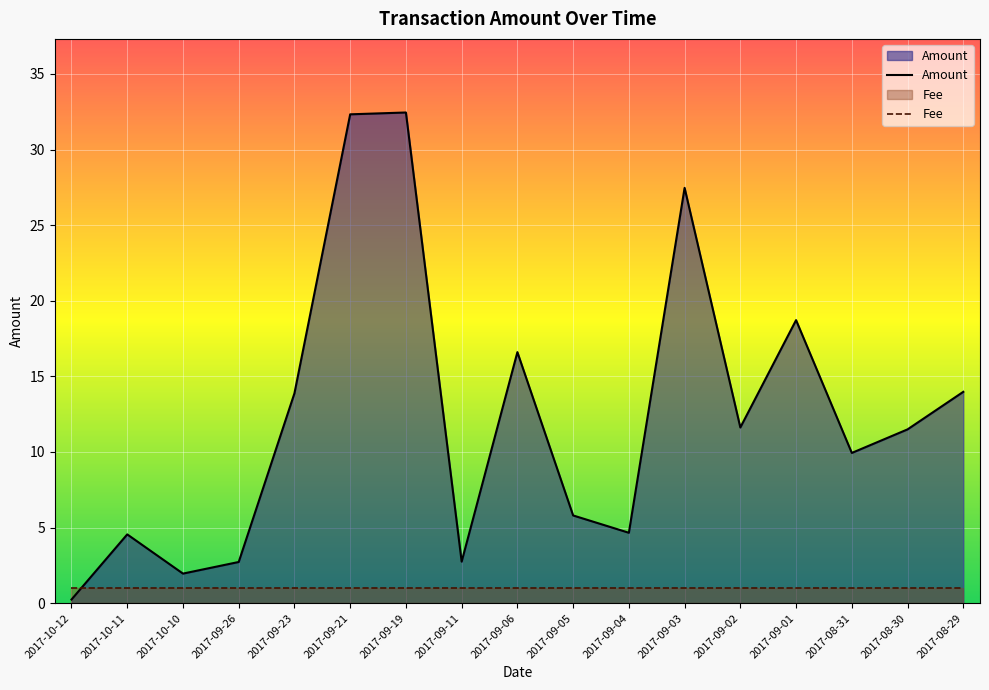

Where does the data first go above 11?

2017-09-23